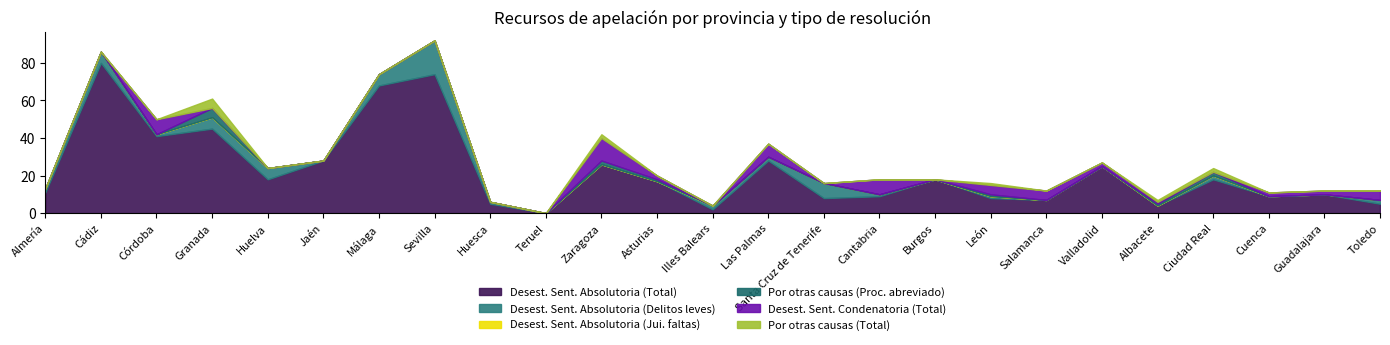

Which series has the largest total across all categories?

Desest. Sent. Absolutoria (Total)